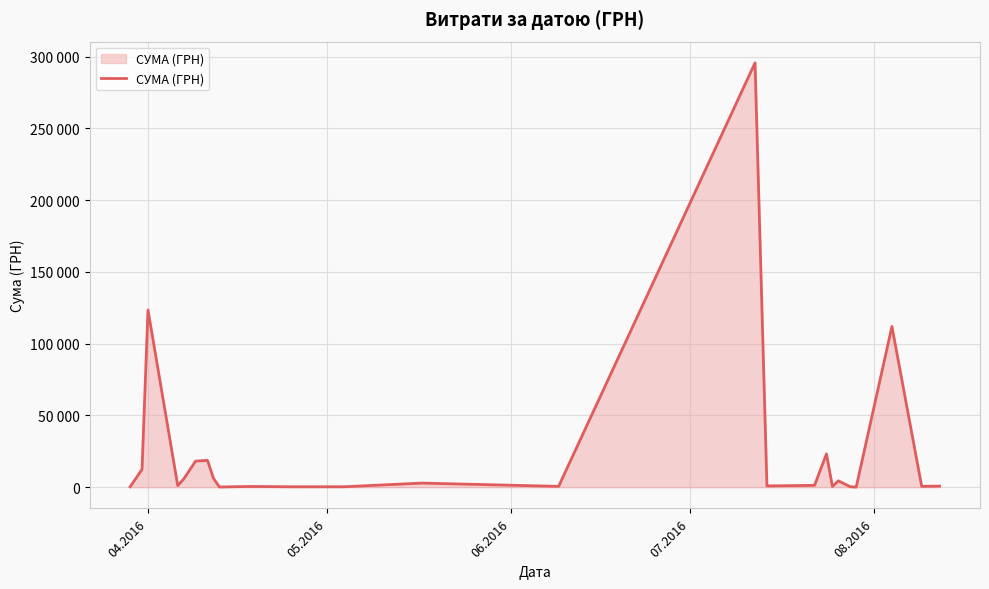

Does the chart display data point markers on the line(s)?

No